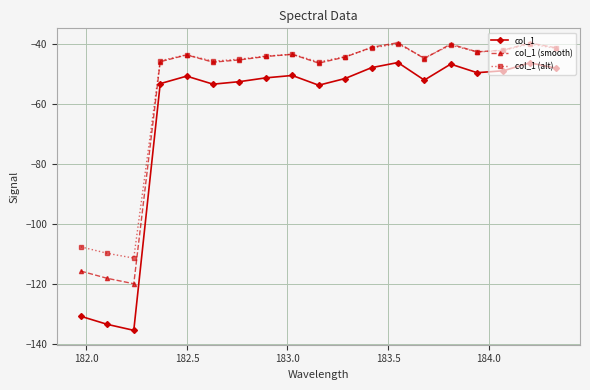

True or false: col_1 has more than 2 interior local peaks.

True